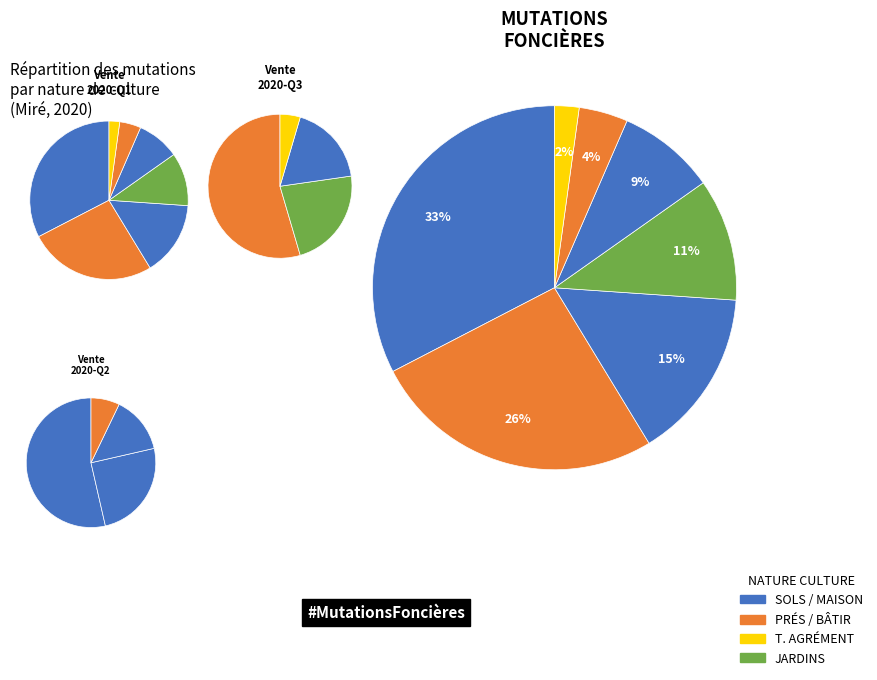

Is it true that terres is 9% of the pie?

True